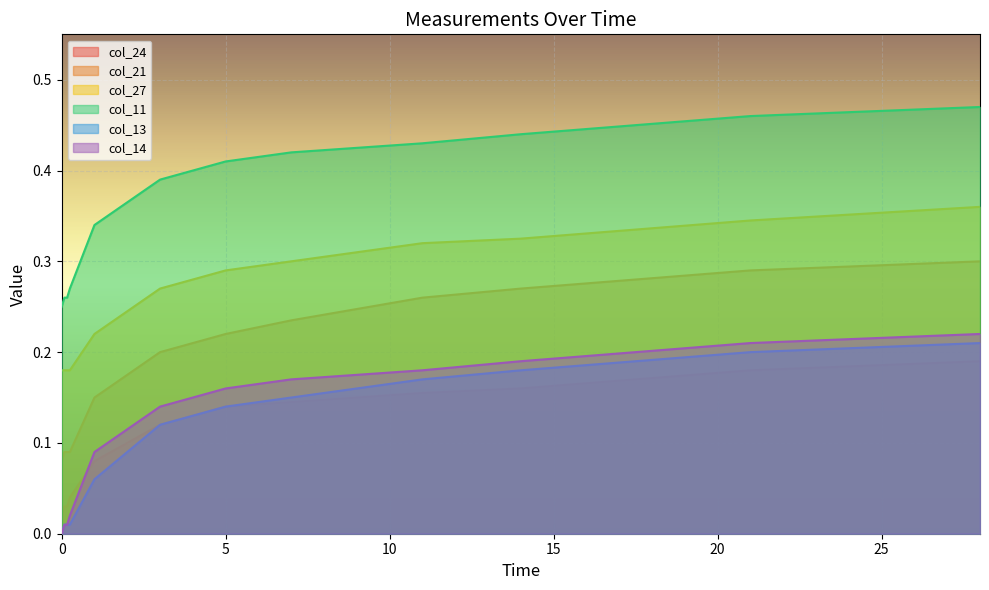

Between 0.25 and 3, which series saw the biggest shift?

col_11